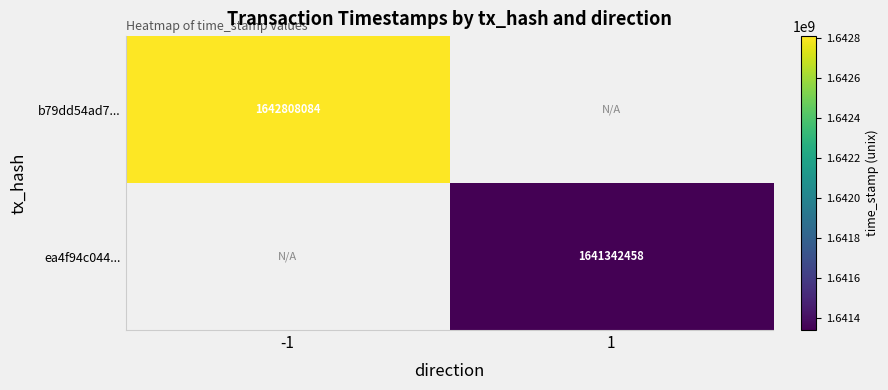

Is it true that b79dd54ad7... equals 1642808084 at -1?

True